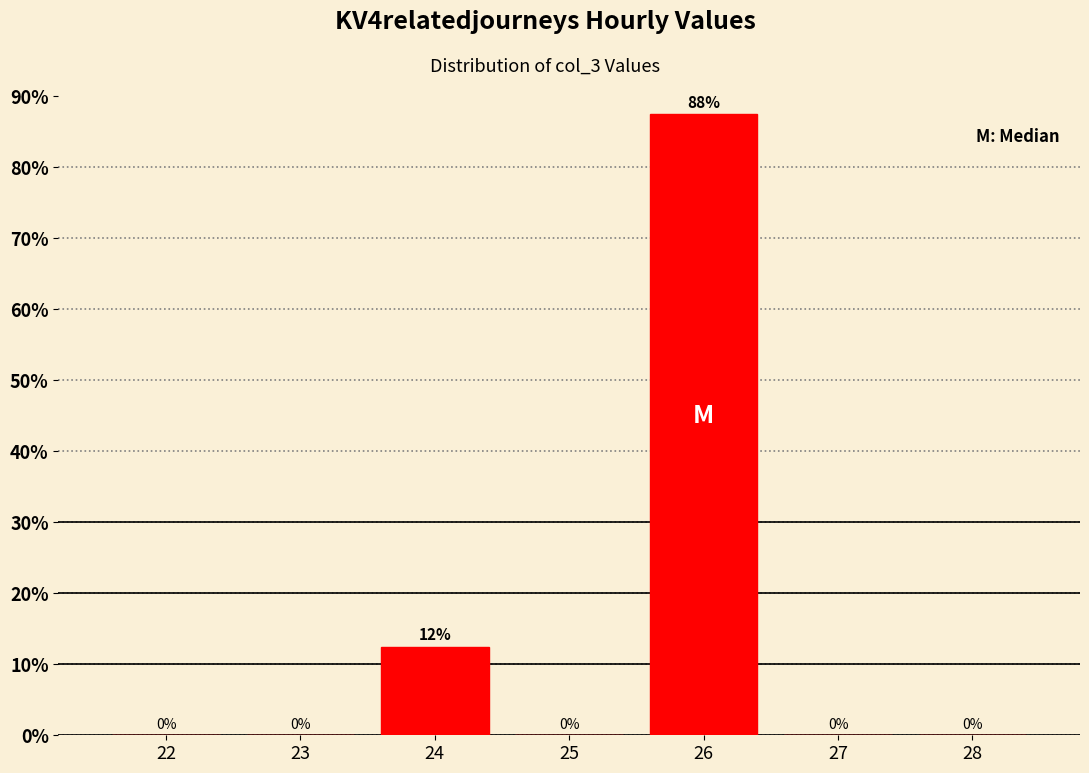

Which label corresponds to the largest value in the chart?

26